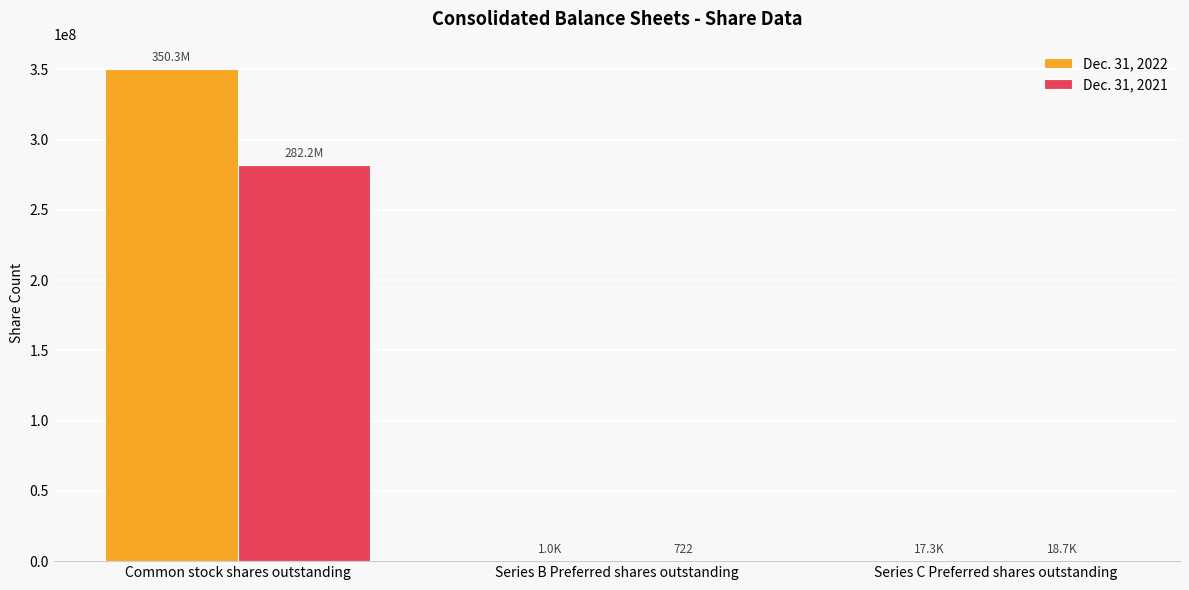

Which series has the largest total across all categories?

Dec. 31, 2022